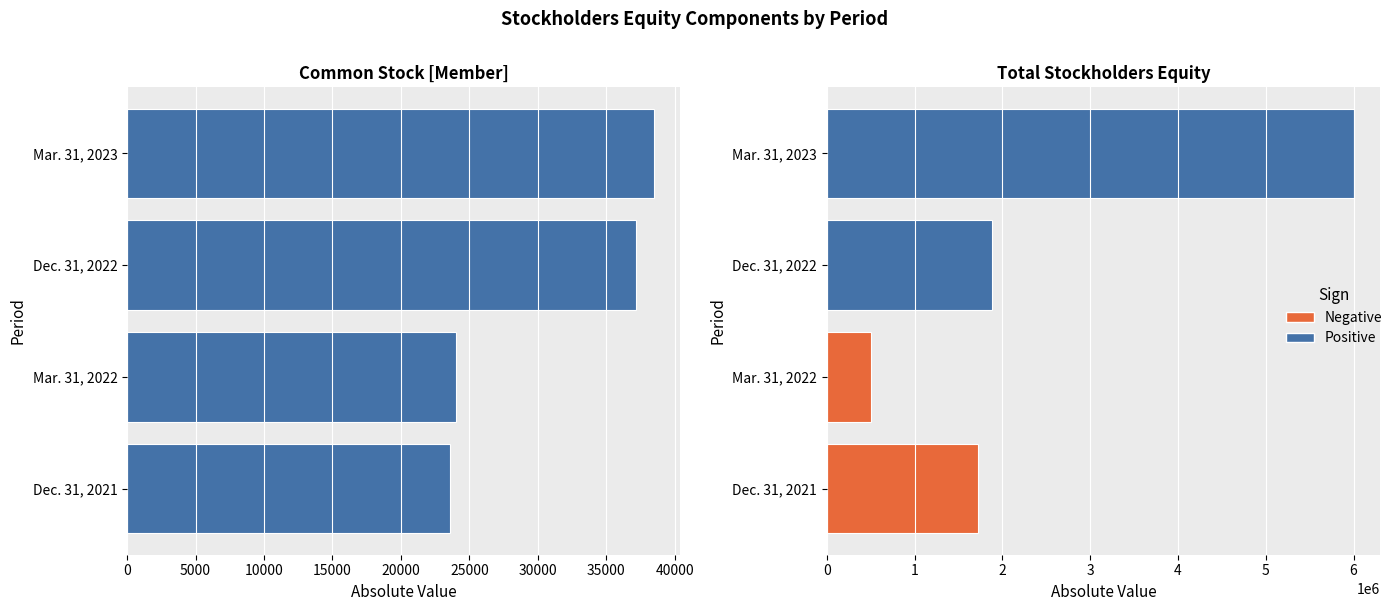

What is the highest value of the Total series?

6001109